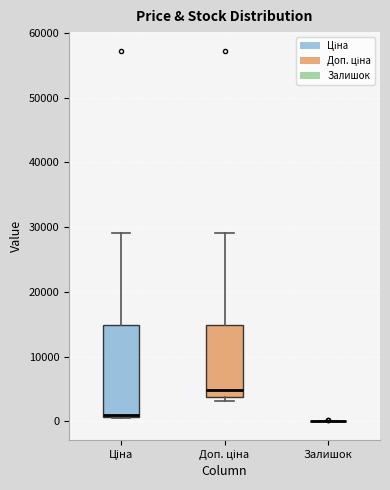

Which box is the tallest, from its lower edge to its upper edge?

Ціна